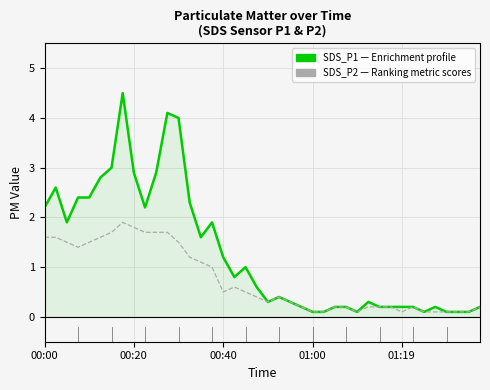

Does the chart display data point markers on the line(s)?

No